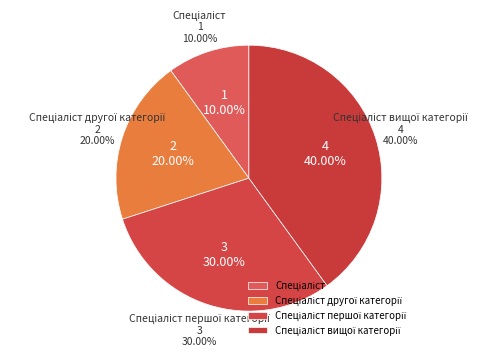

To the nearest percent, what is the average slice percentage?

25%